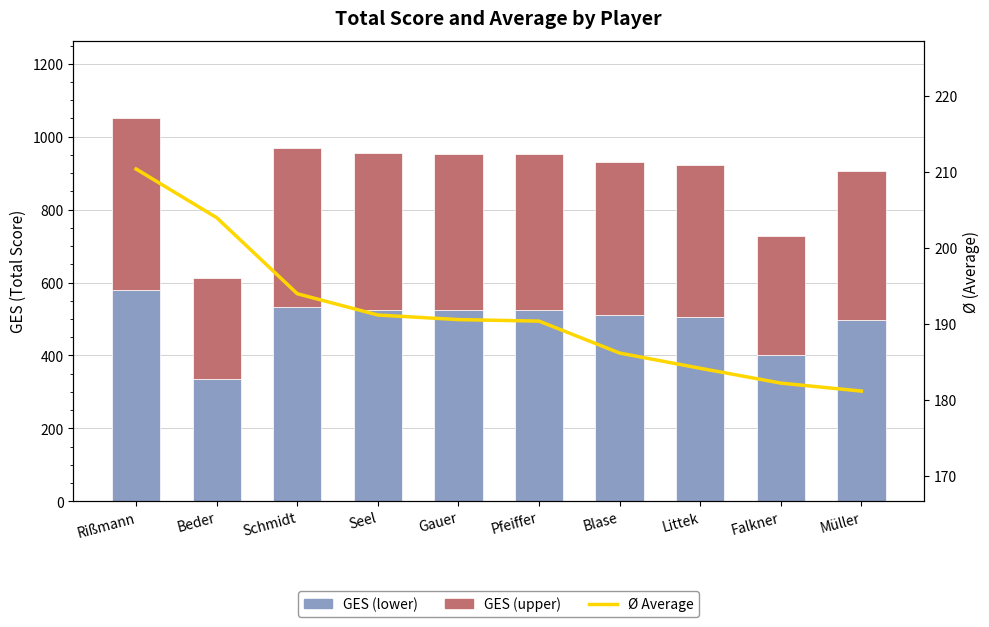

Count the number of categories in the chart.

10